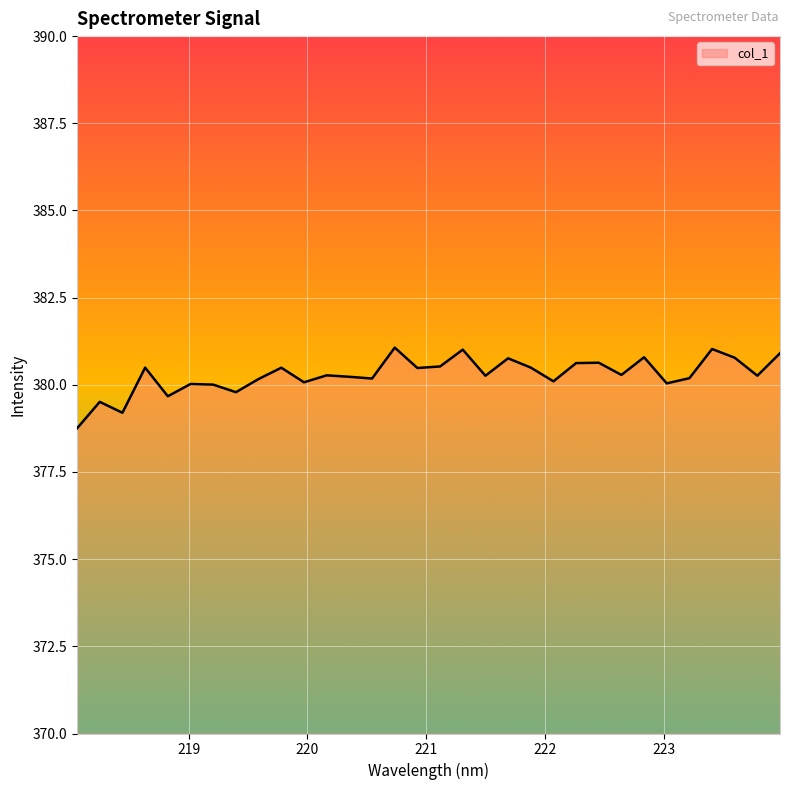

What is the difference between the maximum and minimum values?

2.3